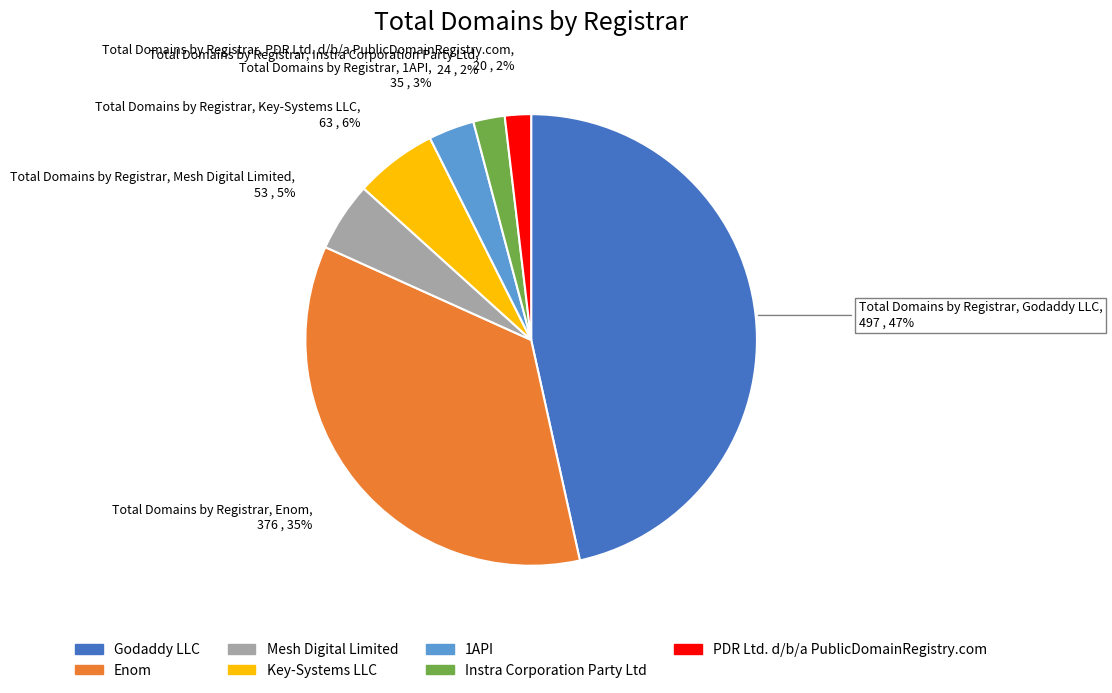

To the nearest percent, what portion does Key-Systems LLC represent?

6%